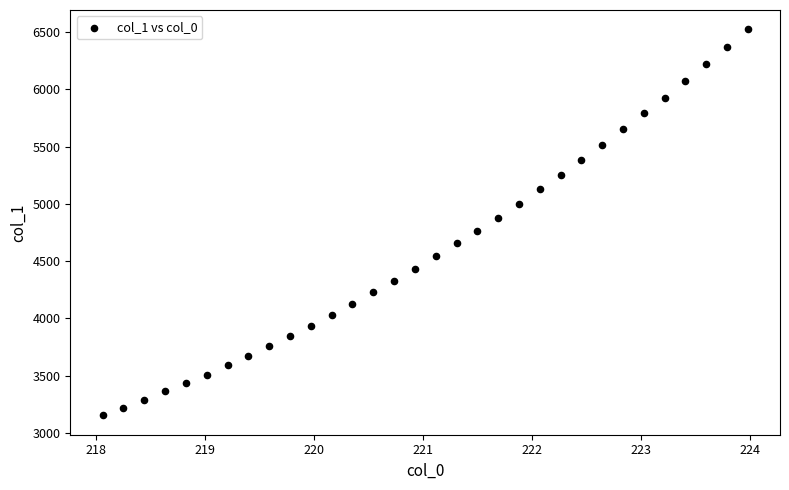

What is the range of X values (max minus min)?

5.9